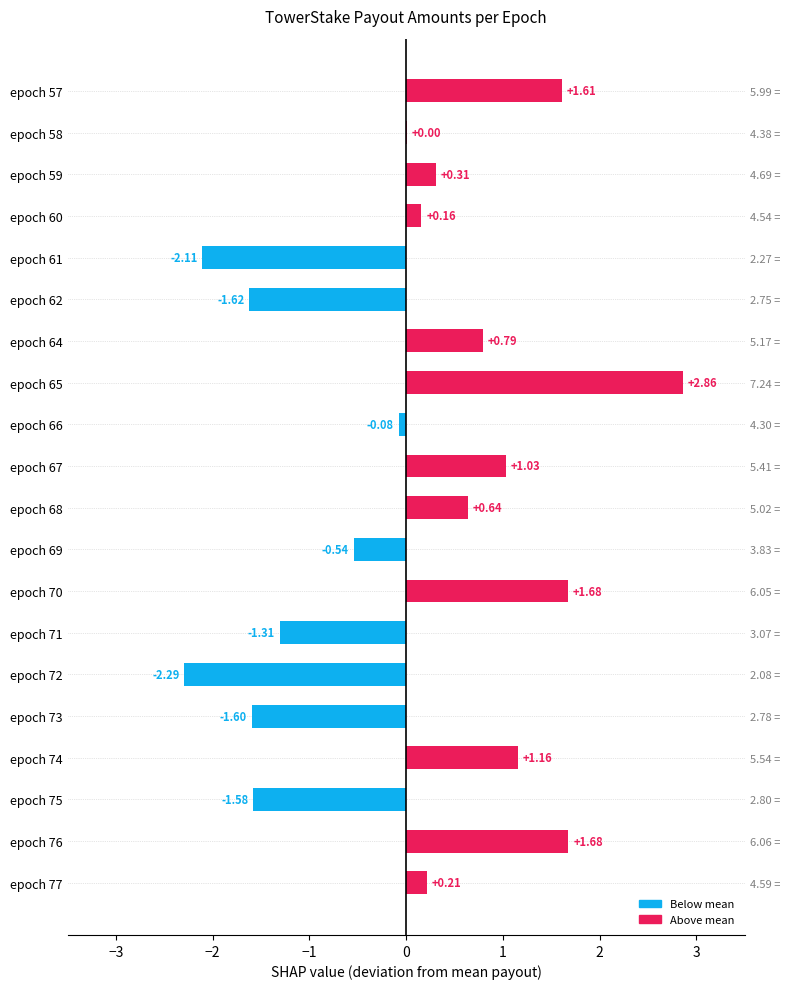

How many data points are above 0?

12